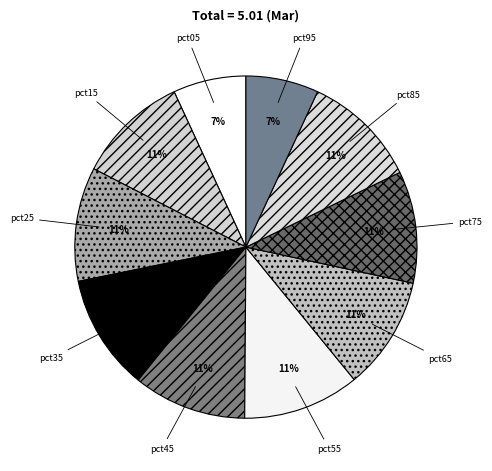

To the nearest percent, what is the combined percentage of pct85 and pct75?

22%